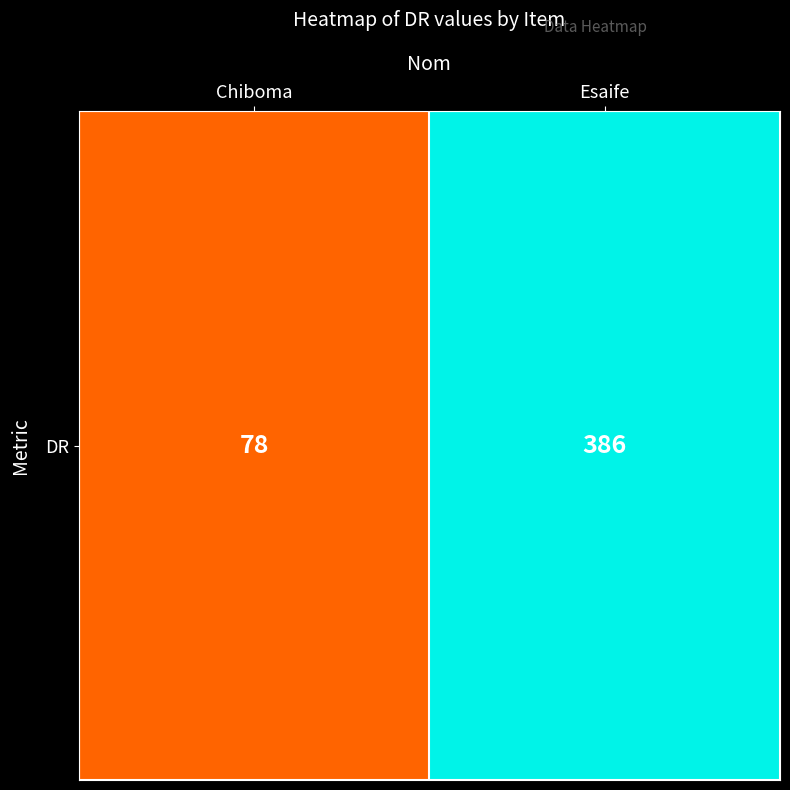

At which label is the value closest to 232?

Chiboma